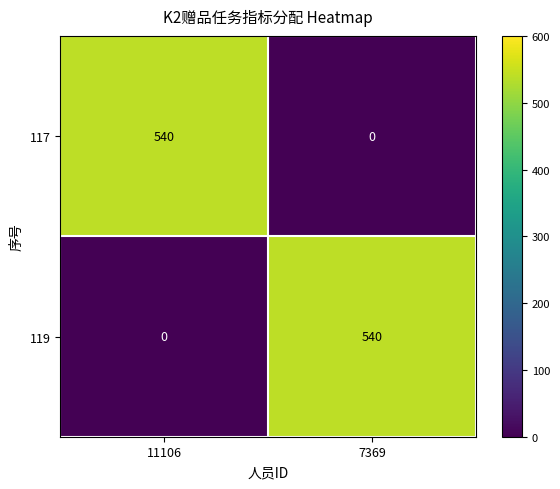

What is the spread (max minus min) of values at 11106?

540